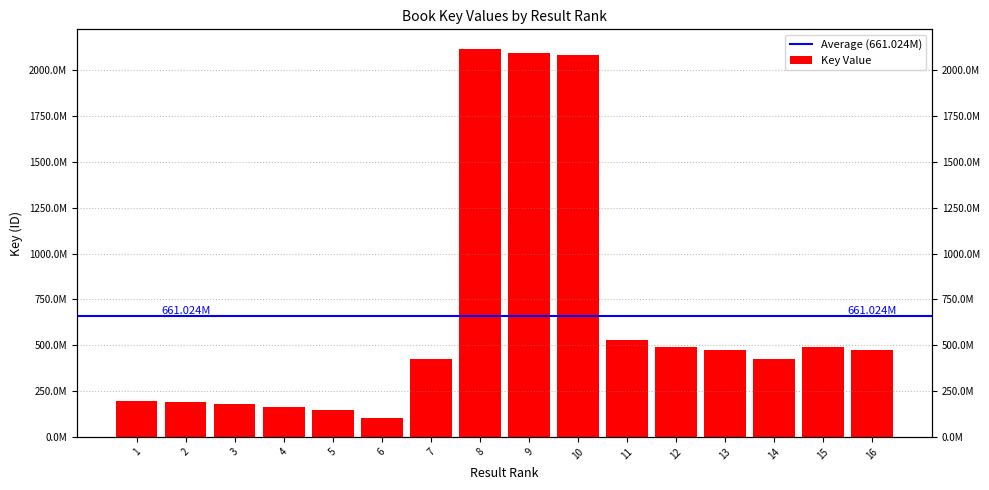

True or false: the data shows 488216499 at 12.

True